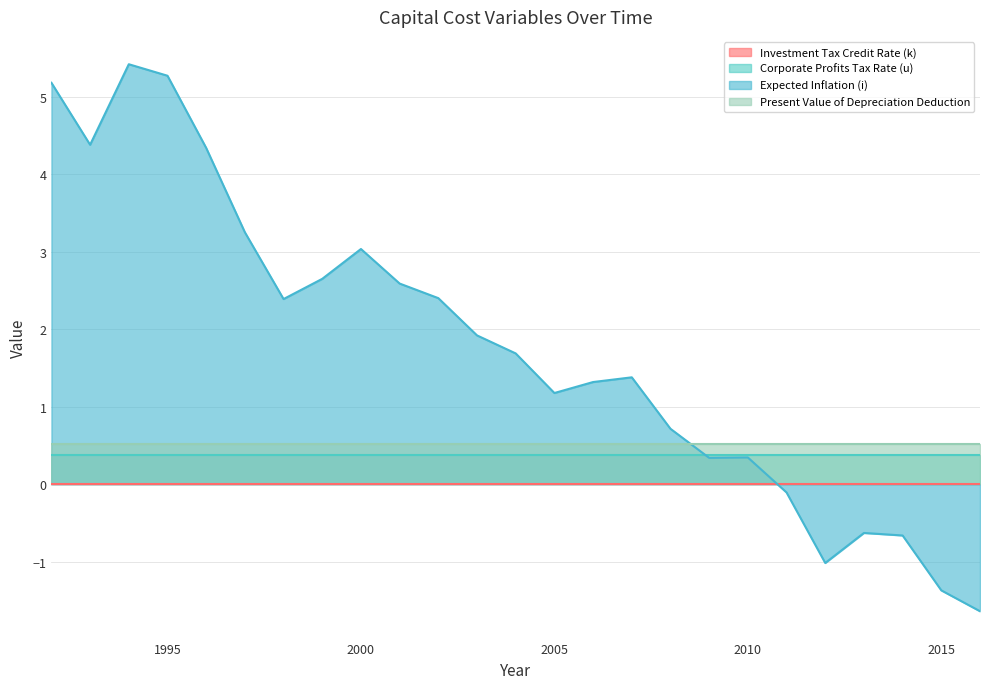

True or false: Present Value of Depreciation Deduction and Corporate Profits Tax Rate (u) cross at least once.

False